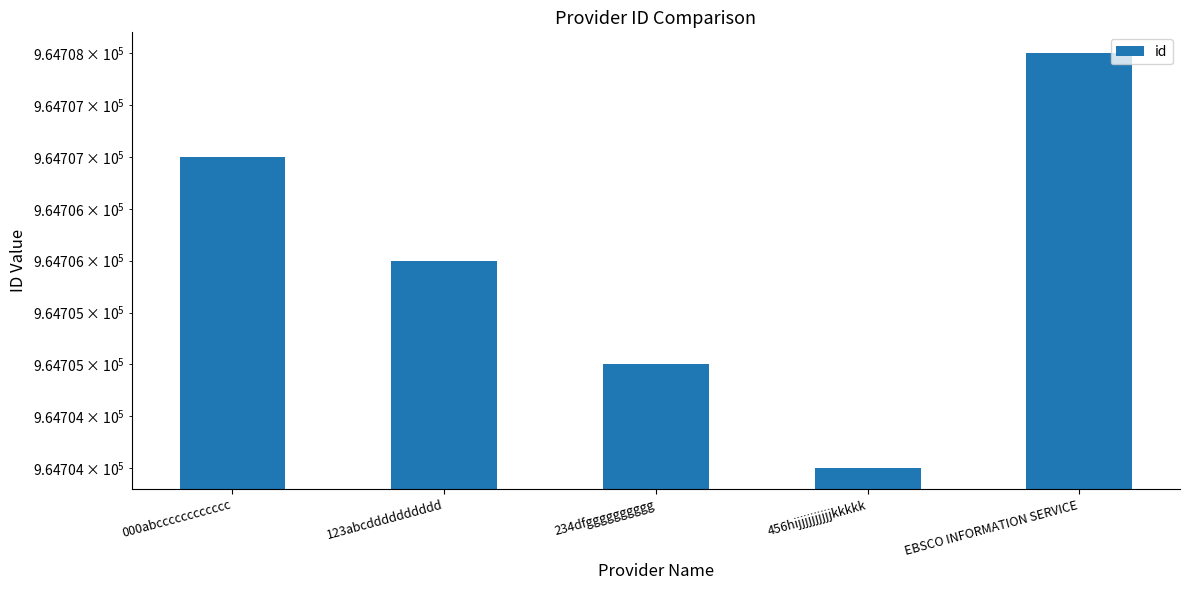

True or false: the data shows 964707 at 000abcccccccccccc.

True